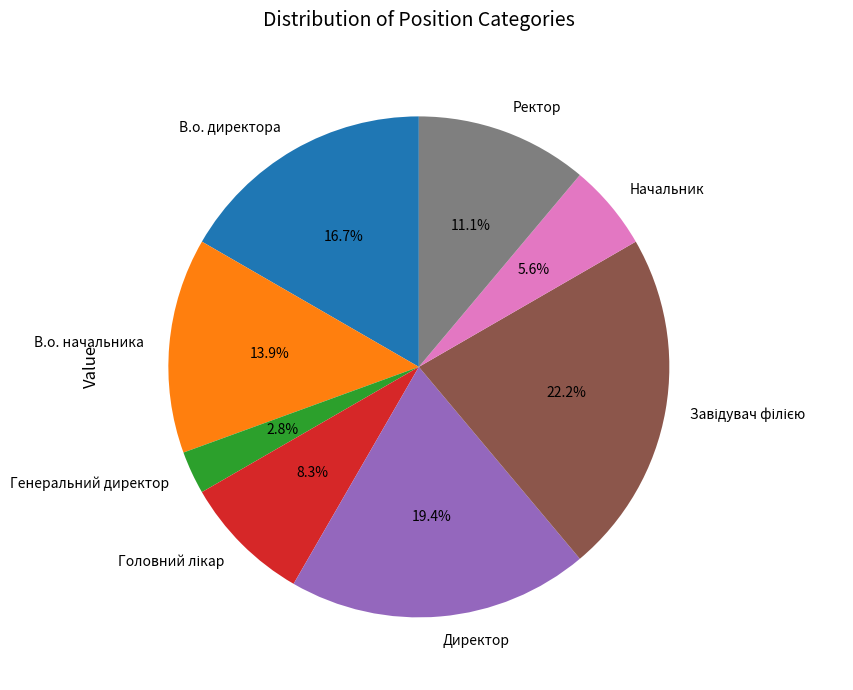

The Директор slice represents 19% of the pie. True or false?

True